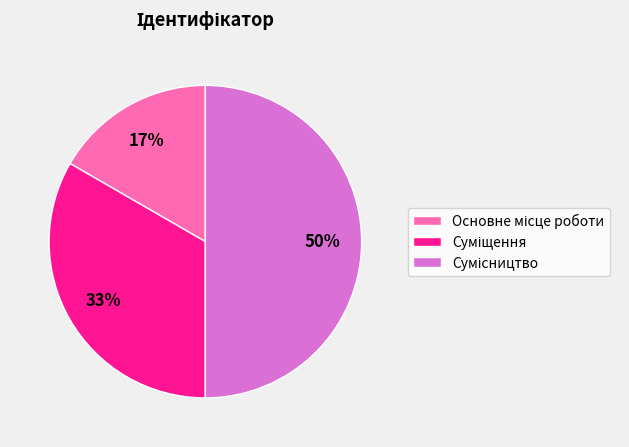

To the nearest percent, what is the average slice percentage?

33%